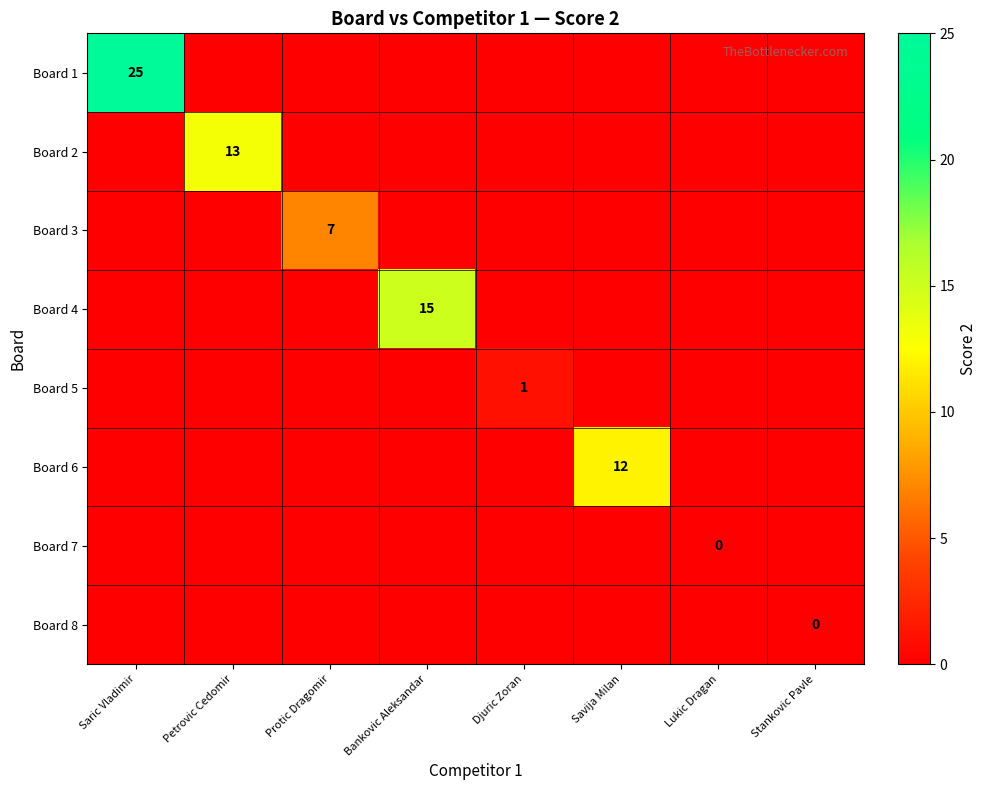

At which category is the sum across all series the highest?

Saric Vladimir